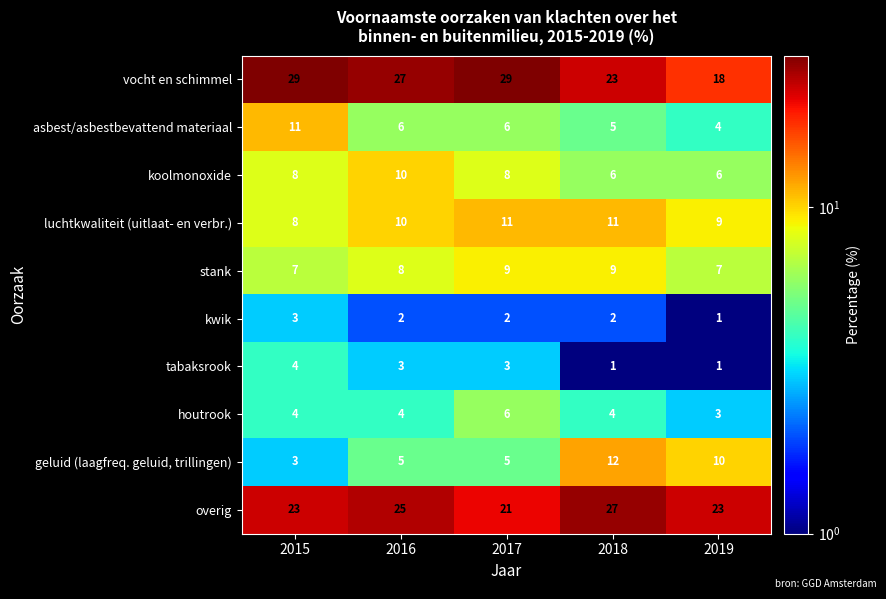

What is the sum of all stank values?

40